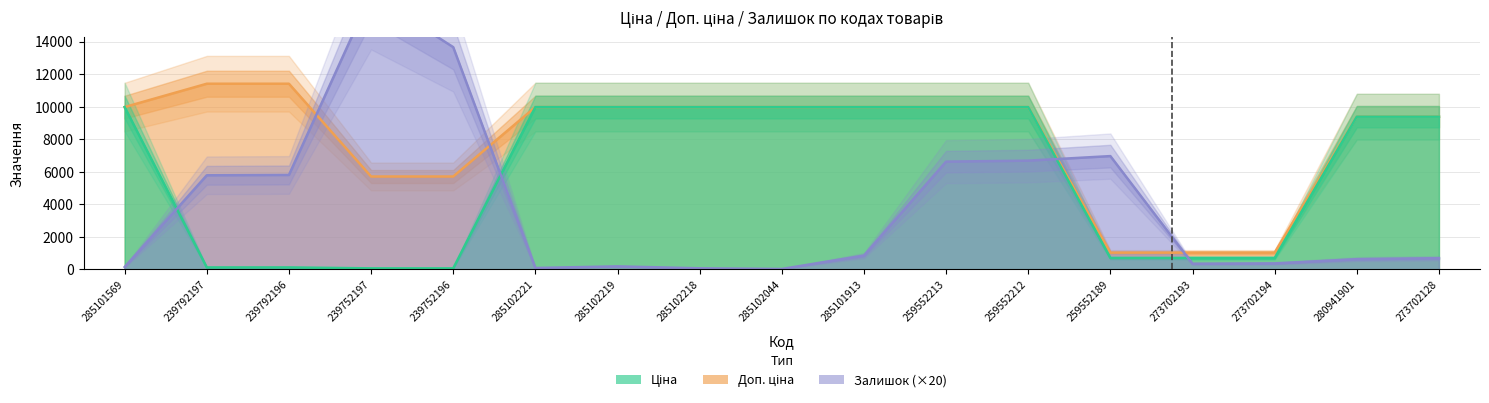

At how many categories does at least one series exceed 6583?

15